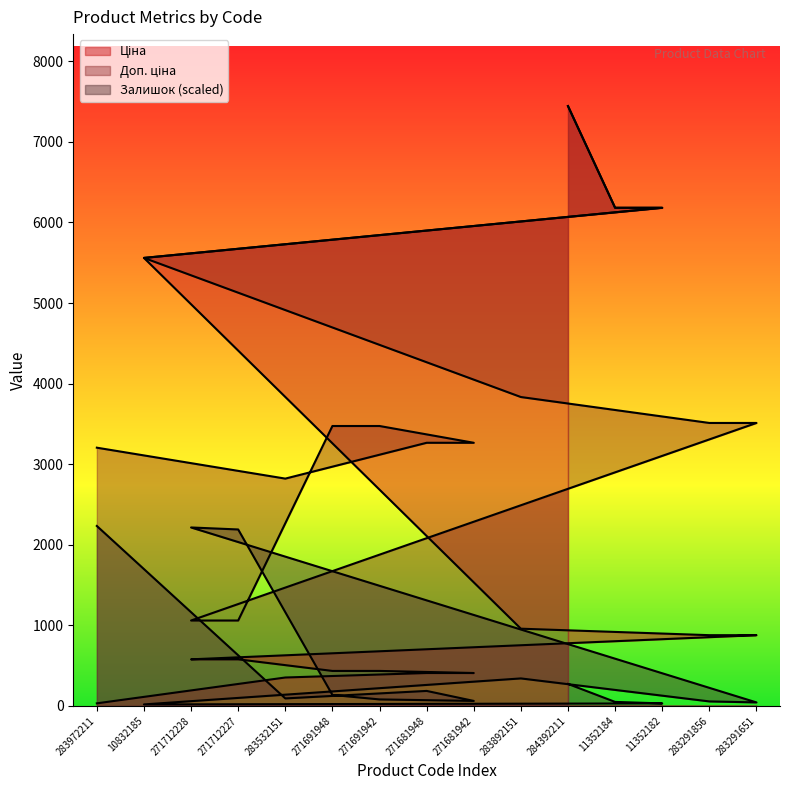

The Ціна series shows 246.4 at 271681948. True or false?

False